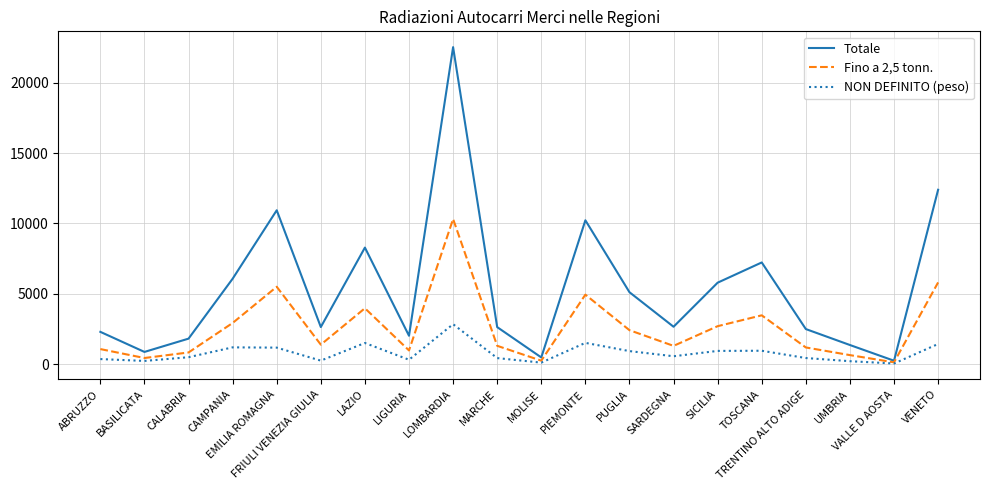

Where is Totale nearest to the value 11390?

EMILIA ROMAGNA